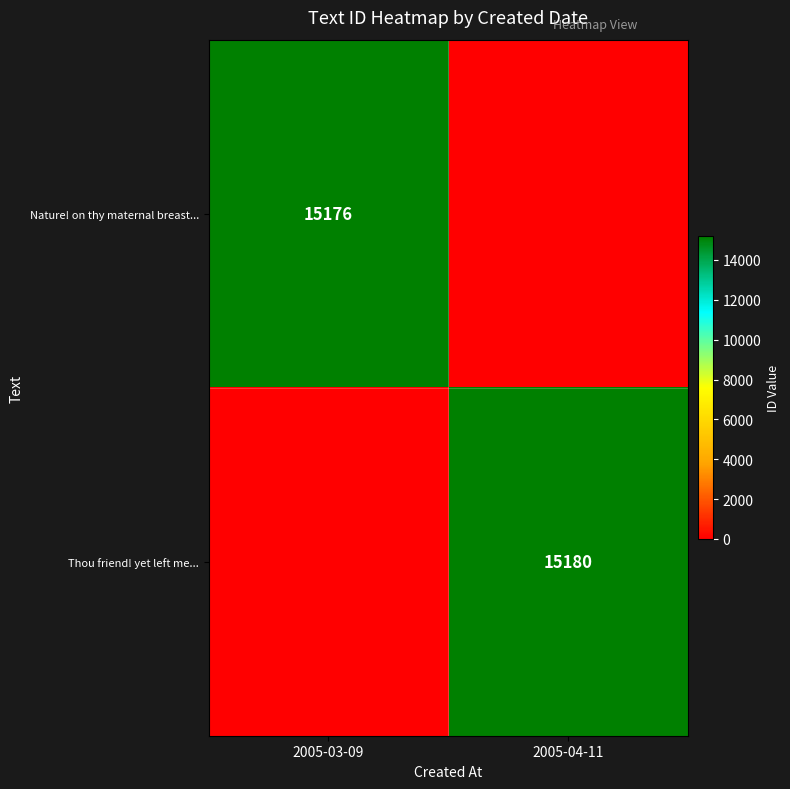

The Nature! on thy maternal breast... series shows 15176 at 2005-03-09. True or false?

True